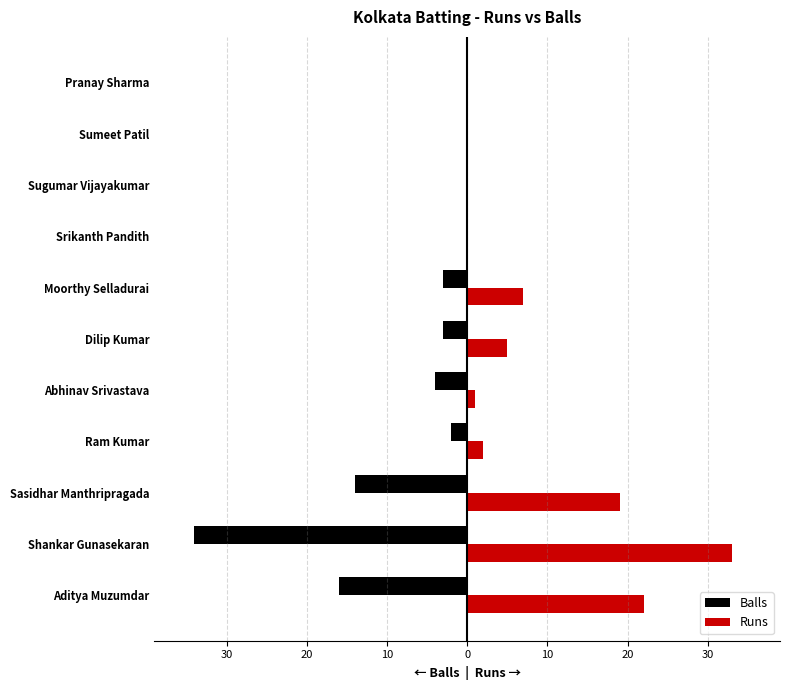

What are all the series names shown in the legend?

Balls, Runs